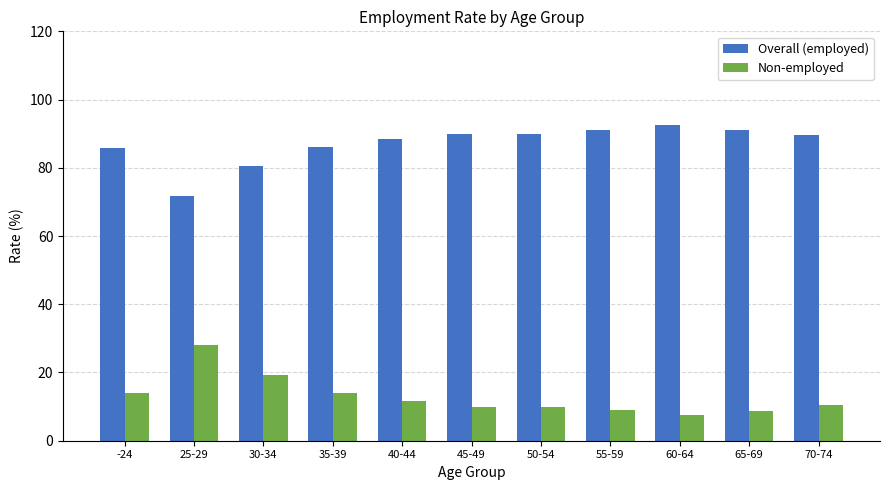

What is the difference between the highest and lowest values at 50-54?

80.0